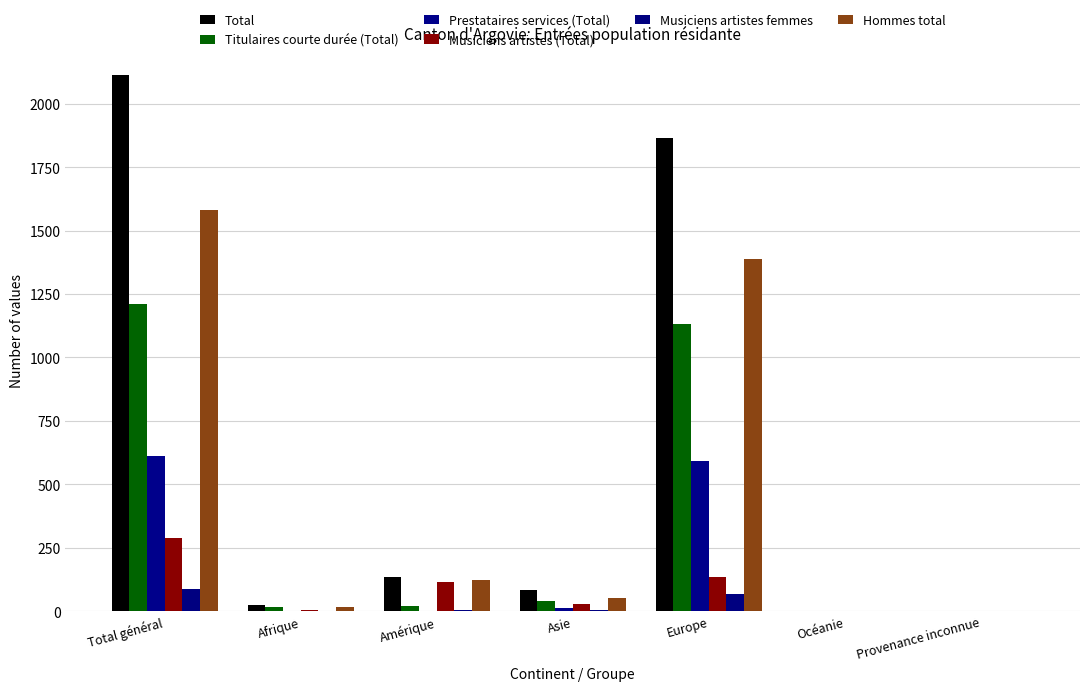

Is the value of Titulaires courte durée (Total) at Amérique greater than the value of Hommes total at Total général?

No